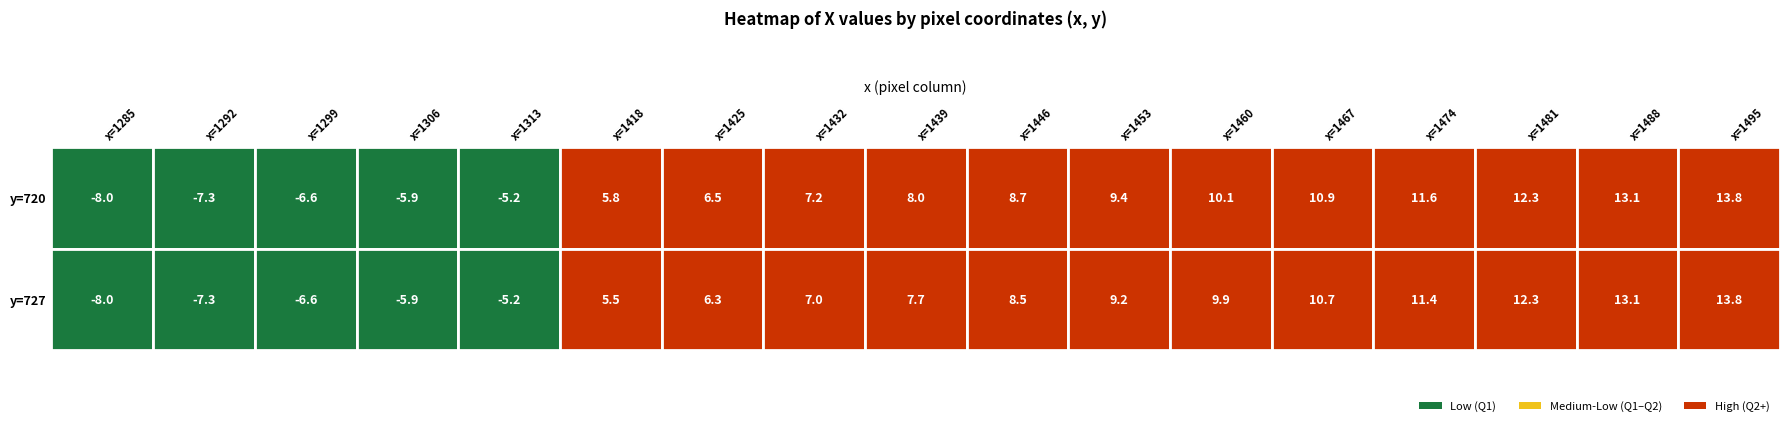

Which label corresponds to the largest value in the chart?

720